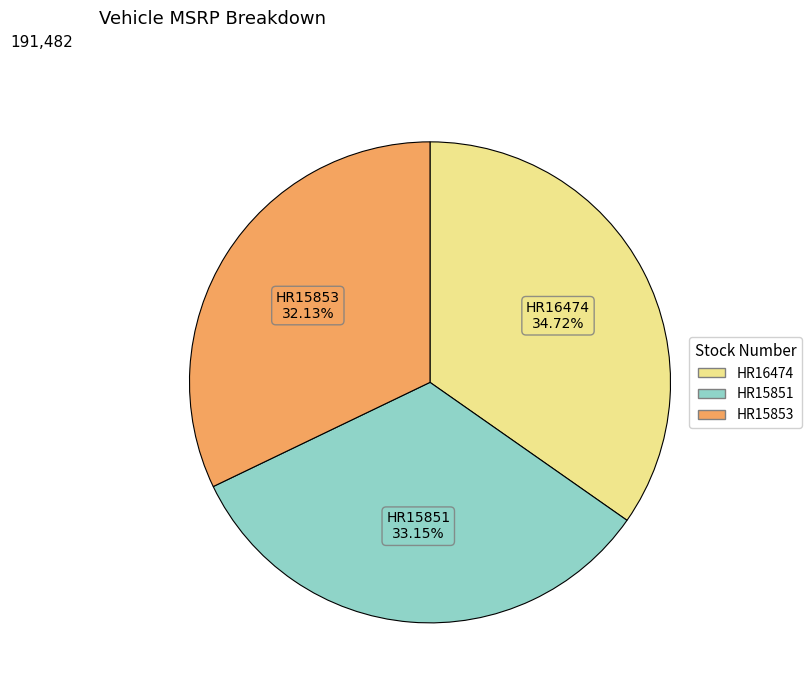

Which slice is the smallest?

HR15853